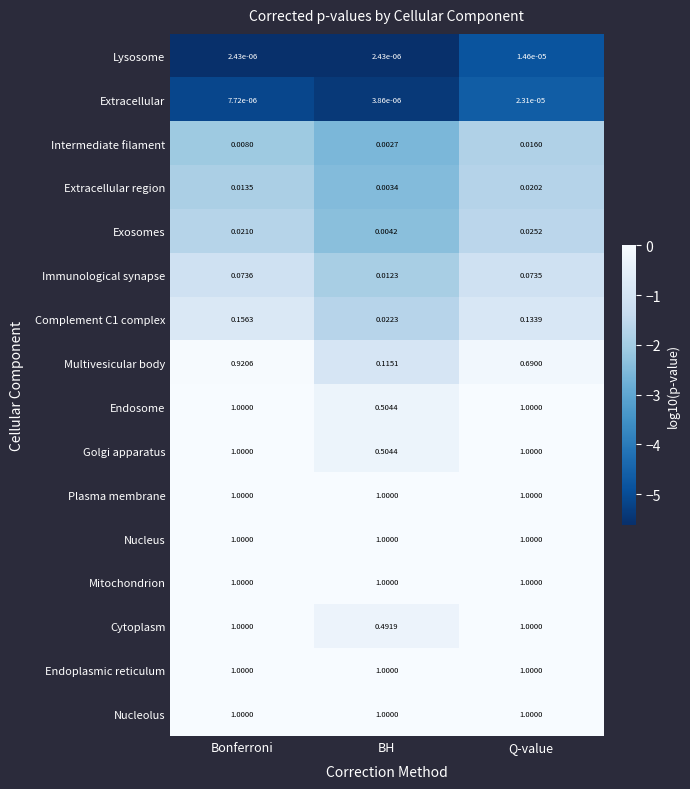

Is the value of Immunological synapse at BH greater than the value of Extracellular at BH?

Yes